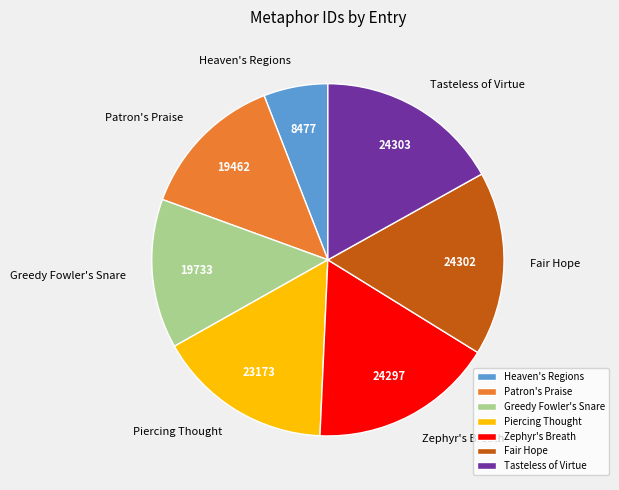

The Tasteless of Virtue slice represents 9% of the pie. True or false?

False